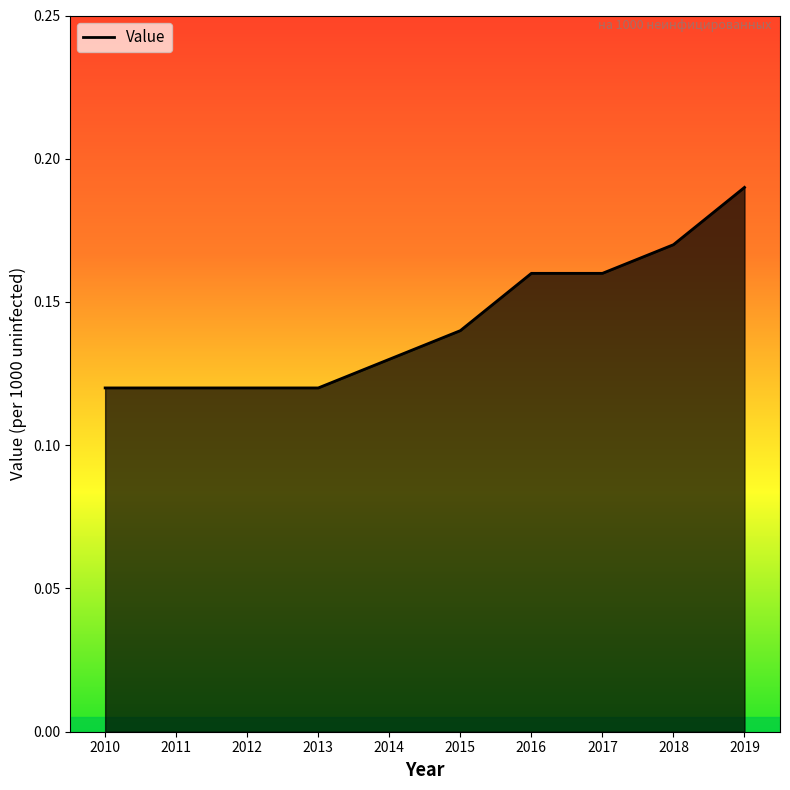

Which has a higher value, 2015 or 2017?

2017